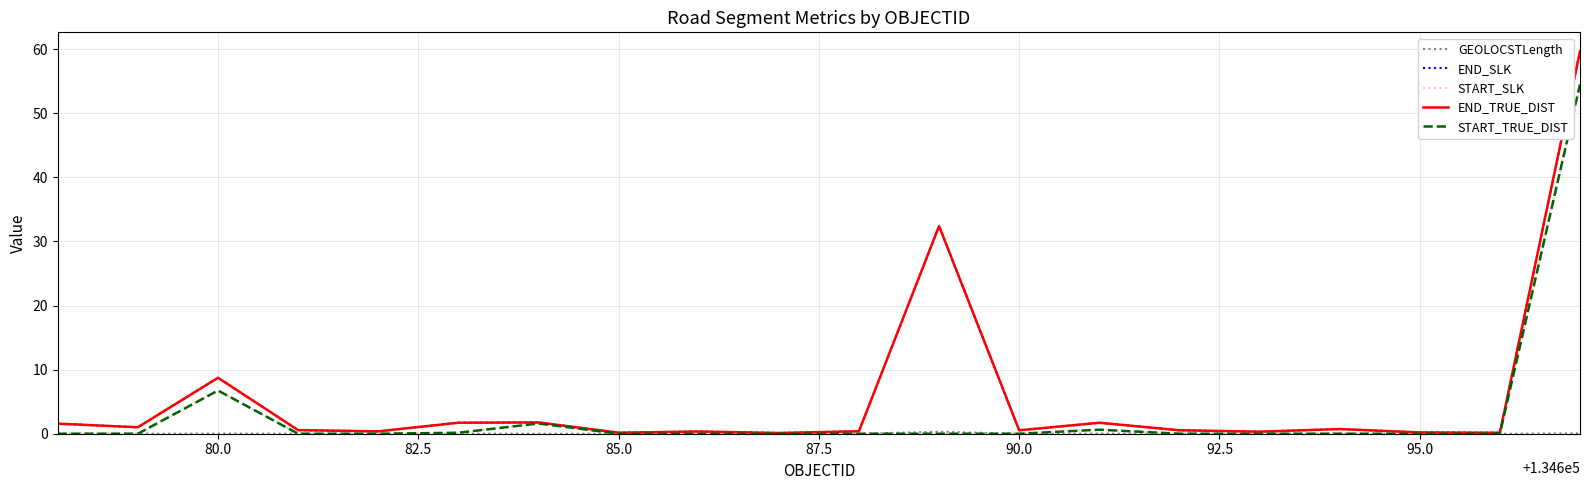

True or false: START_SLK and END_SLK cross at least once.

False